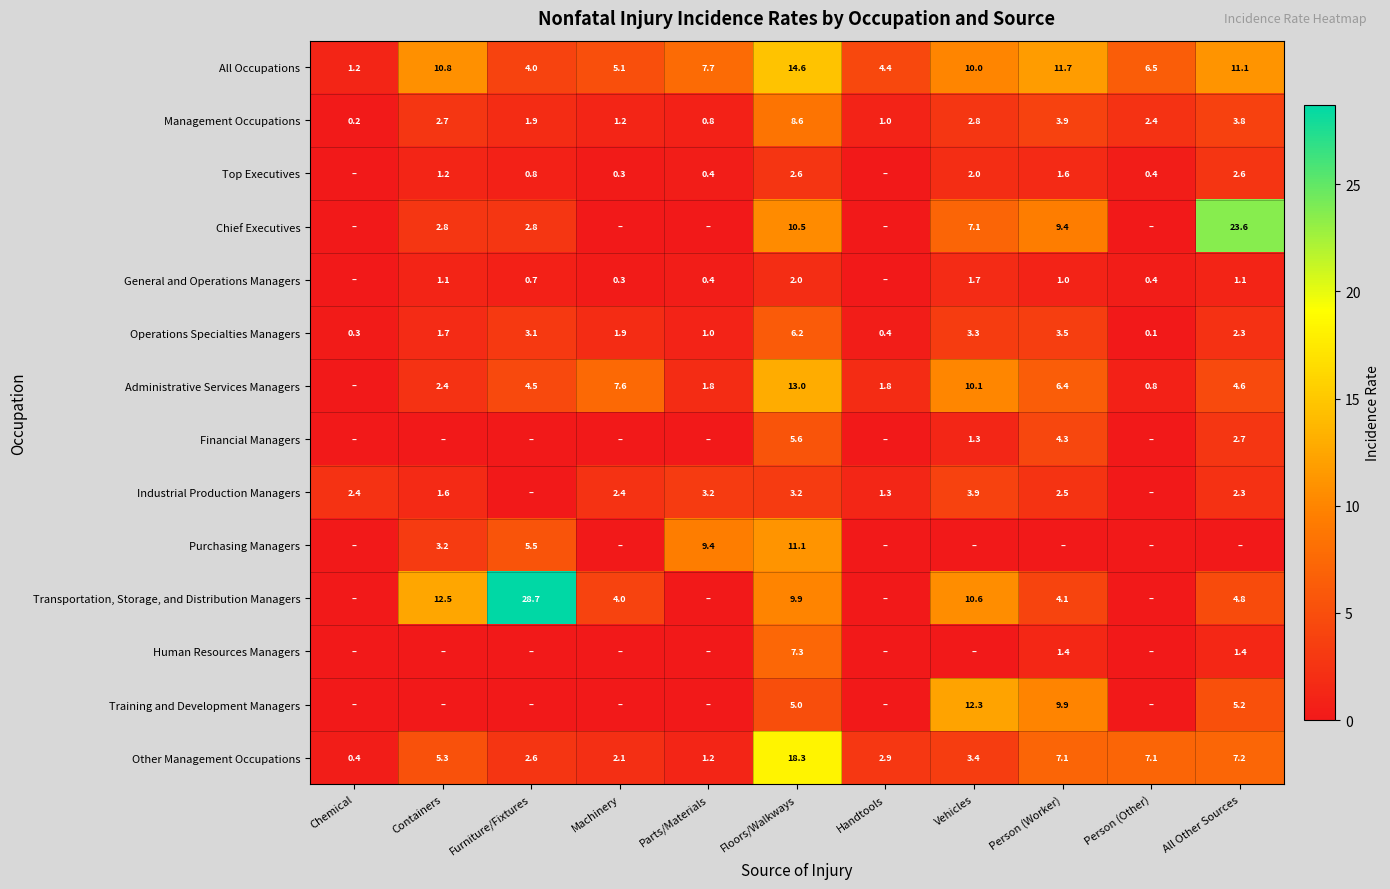

True or false: All Occupations has a value of 10.8 at Containers.

True